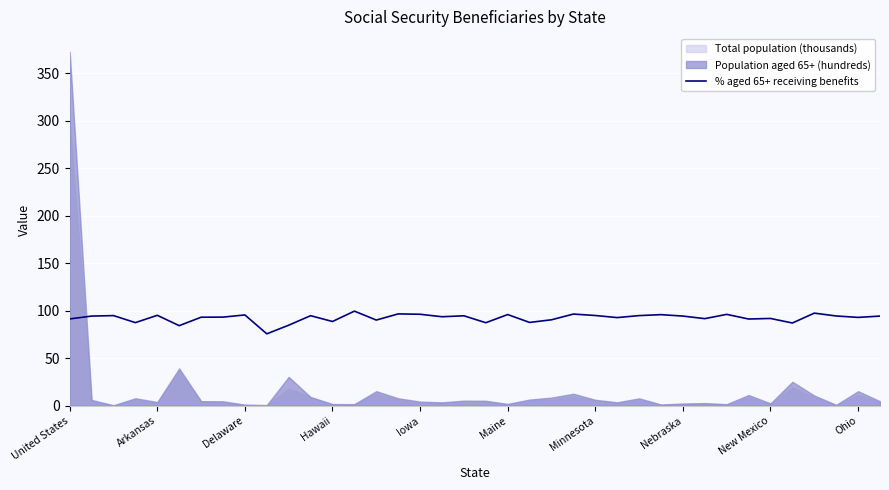

The value at 10 is 84.8. True or false?

True